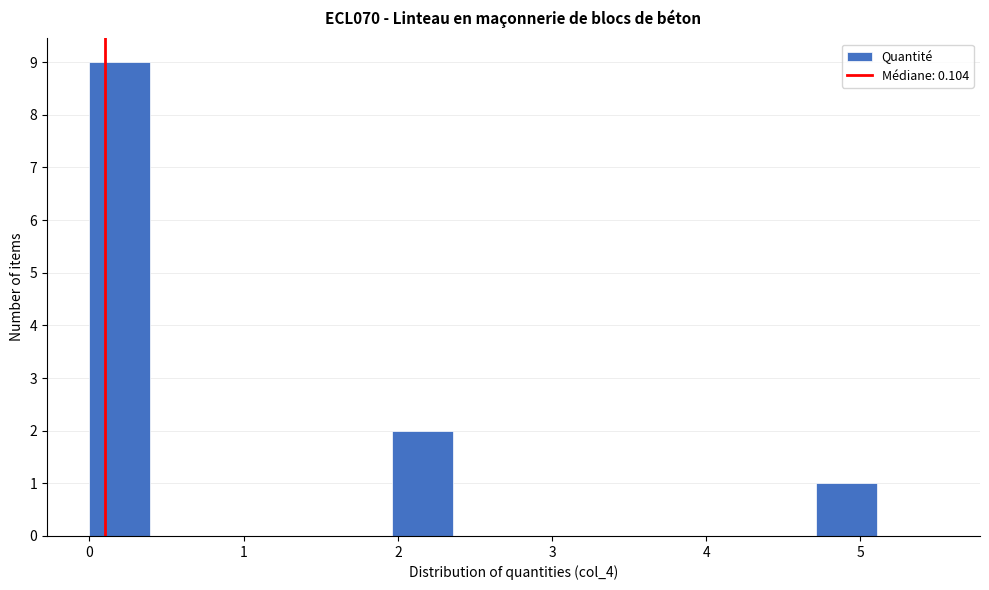

Read against the x-axis, roughly where is the centre of the tallest bar?

0.2